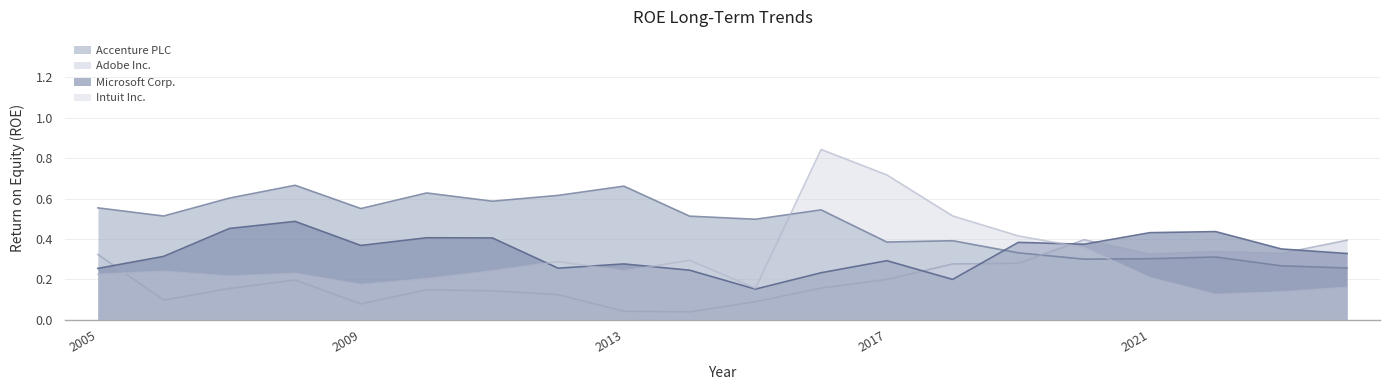

The Accenture PLC series shows 0.2 at 2016. True or false?

False